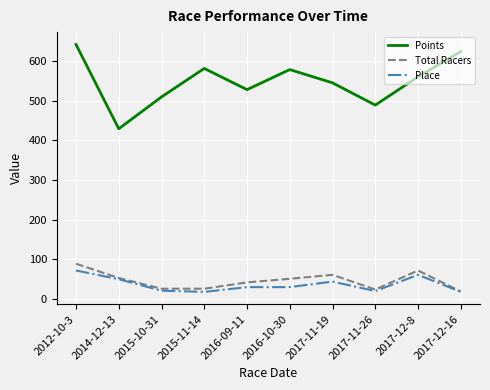

True or false: Place and Points cross at least once.

False